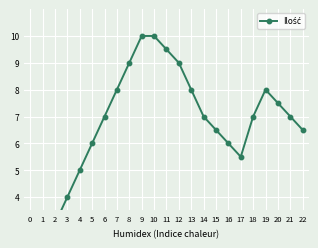

What is the value of the 10th point from the left?

10.0